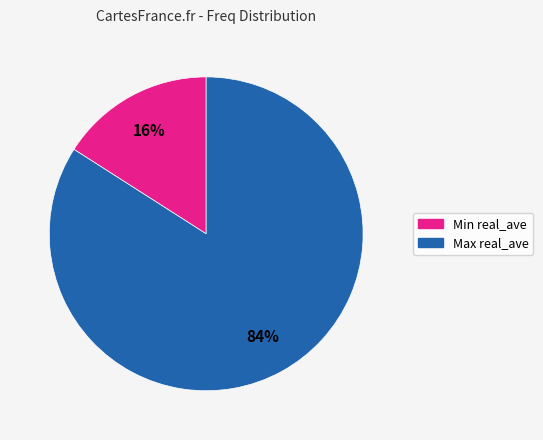

To the nearest percent, what is the average slice percentage?

50%